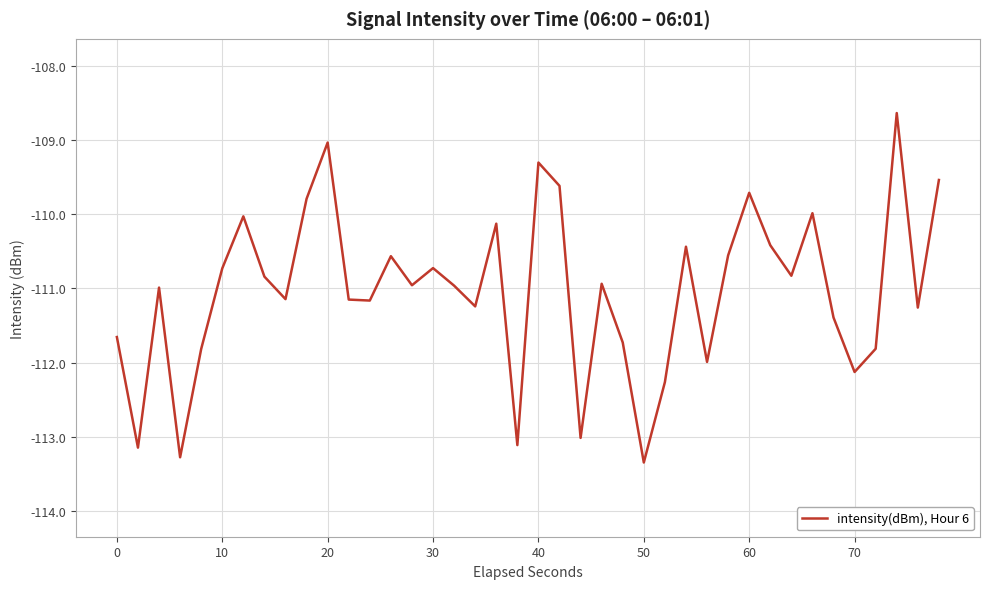

What is the difference between the maximum and minimum values?

4.7